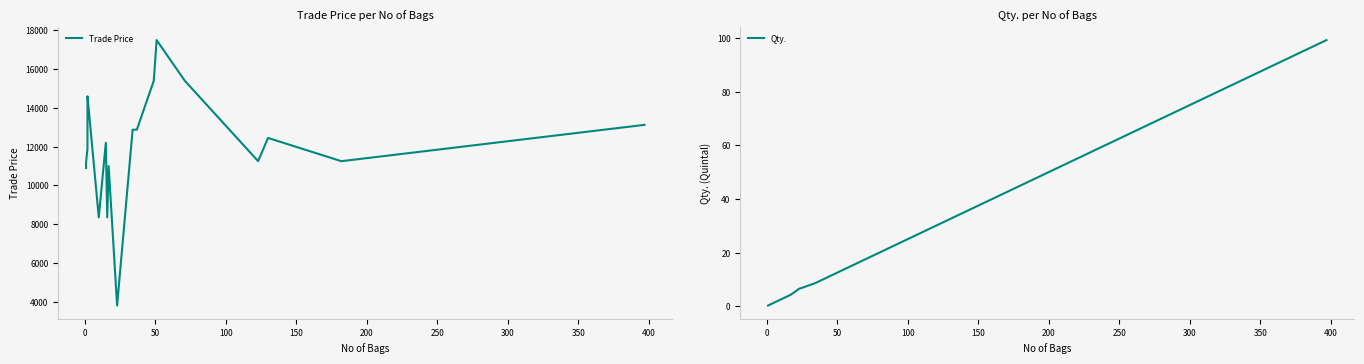

What is the highest value of the Qty. series?

99.2